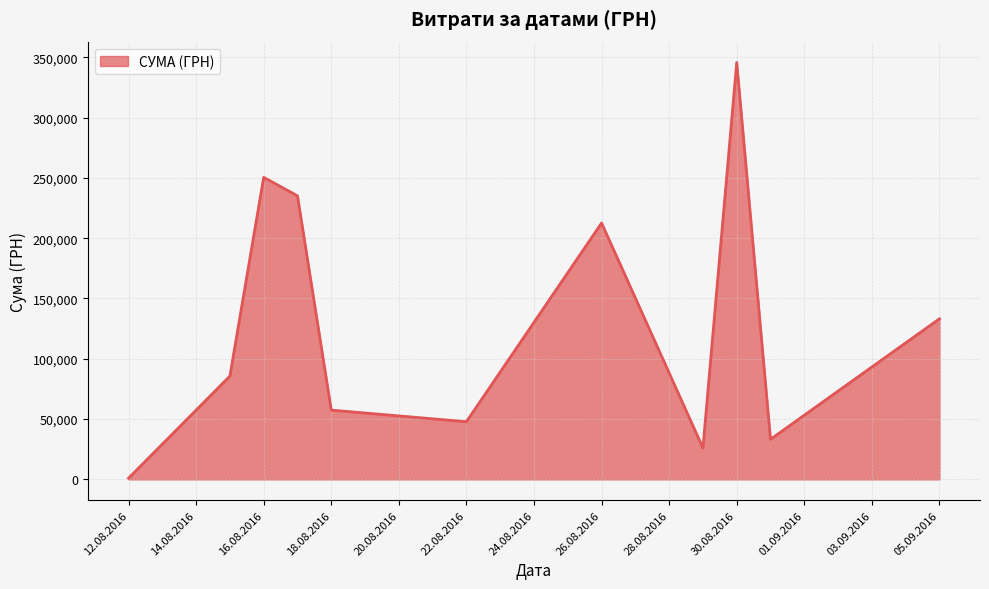

What is the difference between the maximum and minimum values?

344689.0